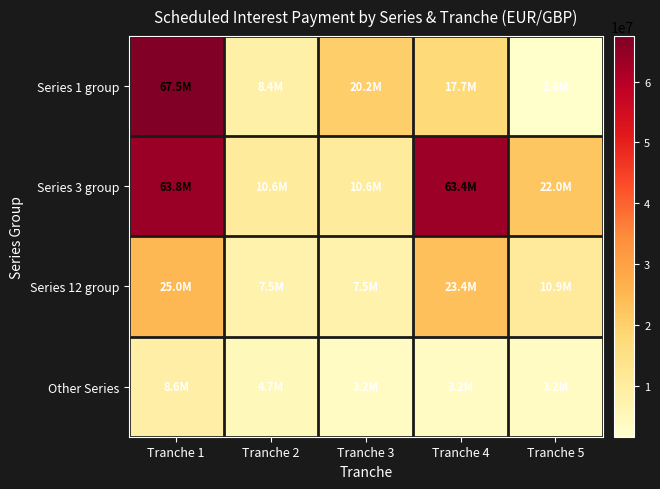

What is the minimum value shown in the chart?

1592404